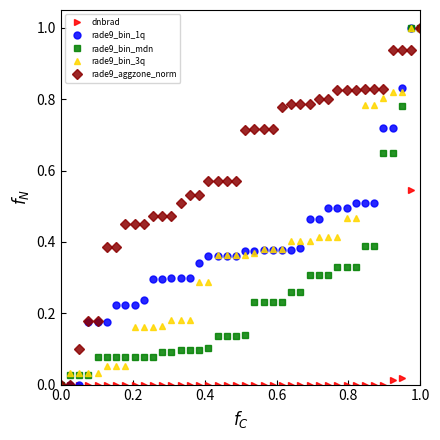

What is the greatest value displayed?

1.0